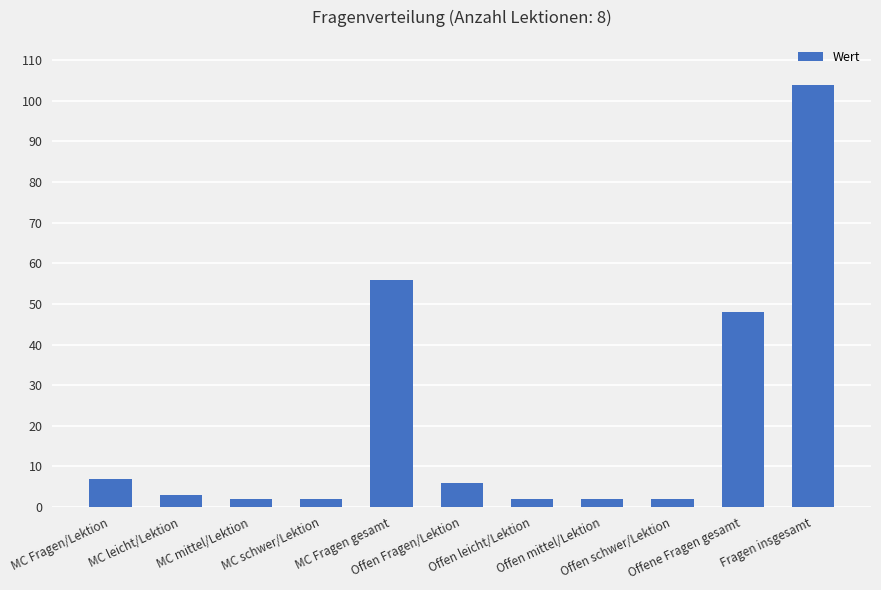

Where is the data nearest to the value 53?

MC Fragen gesamt